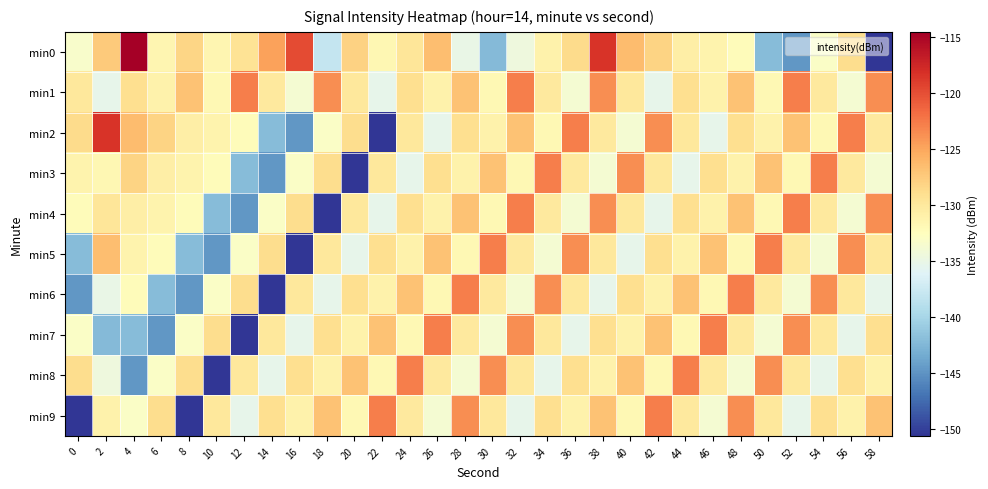

Reading left to right, transcribe all the data shown in this chart.

min0: 0=-133.3	2=-127.4	4=-114.5	6=-131.5	8=-128.2	10=-131.6	12=-129.4	14=-124.7	16=-119.8	18=-138.1	20=-128.0	22=-131.7	24=-129.7	26=-126.5	28=-135.1	30=-142.2	32=-134.5	34=-131.1	36=-128.8	38=-118.4	40=-126.4	42=-128.1	44=-130.7	46=-131.3	48=-132.3	50=-142.1	52=-144.8	54=-133.1	56=-128.9	58=-150.6
min1: 0=-130.0	2=-135.4	4=-128.9	6=-131.0	8=-126.9	10=-131.8	12=-122.8	14=-130.1	16=-133.8	18=-123.6	20=-130.0	22=-135.4	24=-128.9	26=-131.0	28=-126.9	30=-131.8	32=-122.8	34=-130.1	36=-133.8	38=-123.6	40=-130.0	42=-135.4	44=-128.9	46=-131.0	48=-126.9	50=-131.8	52=-122.8	54=-130.1	56=-133.8	58=-123.6
min2: 0=-128.8	2=-118.4	4=-126.4	6=-128.1	8=-130.7	10=-131.3	12=-132.3	14=-142.1	16=-144.8	18=-133.1	20=-128.9	22=-150.6	24=-130.0	26=-135.4	28=-128.9	30=-131.0	32=-126.9	34=-131.8	36=-122.8	38=-130.1	40=-133.8	42=-123.6	44=-130.0	46=-135.4	48=-128.9	50=-131.0	52=-126.9	54=-131.8	56=-122.8	58=-130.1
min3: 0=-131.3	2=-131.7	4=-128.1	6=-130.7	8=-131.3	10=-132.3	12=-142.1	14=-144.8	16=-133.1	18=-128.9	20=-150.6	22=-130.0	24=-135.4	26=-128.9	28=-131.0	30=-126.9	32=-131.8	34=-122.8	36=-130.1	38=-133.8	40=-123.6	42=-130.0	44=-135.4	46=-128.9	48=-131.0	50=-126.9	52=-131.8	54=-122.8	56=-130.1	58=-133.8
min4: 0=-132.3	2=-129.7	4=-130.7	6=-131.3	8=-132.3	10=-142.1	12=-144.8	14=-133.1	16=-128.9	18=-150.6	20=-130.0	22=-135.4	24=-128.9	26=-131.0	28=-126.9	30=-131.8	32=-122.8	34=-130.1	36=-133.8	38=-123.6	40=-130.0	42=-135.4	44=-128.9	46=-131.0	48=-126.9	50=-131.8	52=-122.8	54=-130.1	56=-133.8	58=-123.6
min5: 0=-142.1	2=-126.5	4=-131.3	6=-132.3	8=-142.1	10=-144.8	12=-133.1	14=-128.9	16=-150.6	18=-130.0	20=-135.4	22=-128.9	24=-131.0	26=-126.9	28=-131.8	30=-122.8	32=-130.1	34=-133.8	36=-123.6	38=-130.0	40=-135.4	42=-128.9	44=-131.0	46=-126.9	48=-131.8	50=-122.8	52=-130.1	54=-133.8	56=-123.6	58=-130.0
min6: 0=-144.8	2=-135.1	4=-132.3	6=-142.1	8=-144.8	10=-133.1	12=-128.9	14=-150.6	16=-130.0	18=-135.4	20=-128.9	22=-131.0	24=-126.9	26=-131.8	28=-122.8	30=-130.1	32=-133.8	34=-123.6	36=-130.0	38=-135.4	40=-128.9	42=-131.0	44=-126.9	46=-131.8	48=-122.8	50=-130.1	52=-133.8	54=-123.6	56=-130.0	58=-135.4
min7: 0=-133.1	2=-142.2	4=-142.1	6=-144.8	8=-133.1	10=-128.9	12=-150.6	14=-130.0	16=-135.4	18=-128.9	20=-131.0	22=-126.9	24=-131.8	26=-122.8	28=-130.1	30=-133.8	32=-123.6	34=-130.0	36=-135.4	38=-128.9	40=-131.0	42=-126.9	44=-131.8	46=-122.8	48=-130.1	50=-133.8	52=-123.6	54=-130.0	56=-135.4	58=-128.9
min8: 0=-128.9	2=-134.5	4=-144.8	6=-133.1	8=-128.9	10=-150.6	12=-130.0	14=-135.4	16=-128.9	18=-131.0	20=-126.9	22=-131.8	24=-122.8	26=-130.1	28=-133.8	30=-123.6	32=-130.0	34=-135.4	36=-128.9	38=-131.0	40=-126.9	42=-131.8	44=-122.8	46=-130.1	48=-133.8	50=-123.6	52=-130.0	54=-135.4	56=-128.9	58=-131.0
min9: 0=-150.6	2=-131.1	4=-133.1	6=-128.9	8=-150.6	10=-130.0	12=-135.4	14=-128.9	16=-131.0	18=-126.9	20=-131.8	22=-122.8	24=-130.1	26=-133.8	28=-123.6	30=-130.0	32=-135.4	34=-128.9	36=-131.0	38=-126.9	40=-131.8	42=-122.8	44=-130.1	46=-133.8	48=-123.6	50=-130.0	52=-135.4	54=-128.9	56=-131.0	58=-126.9